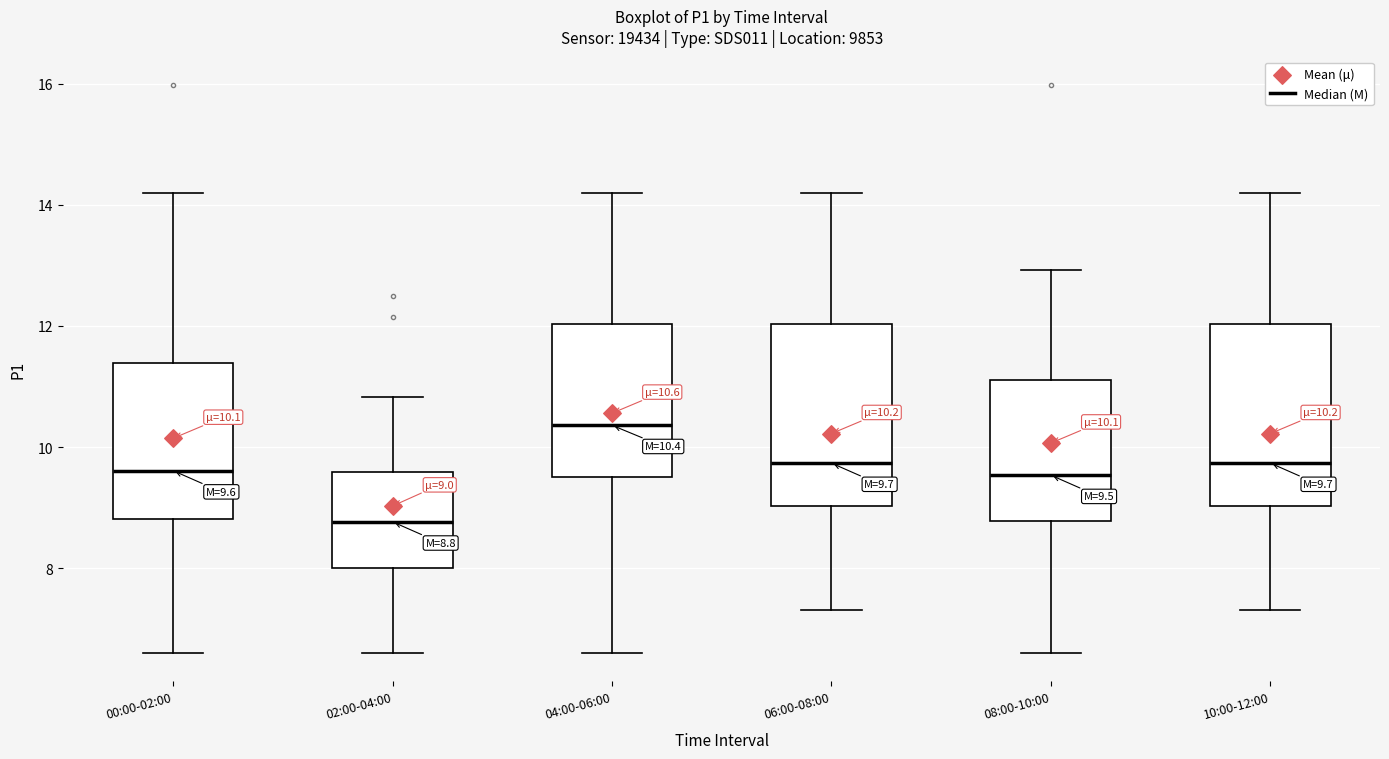

Which box has the highest median line?

04:00-06:00